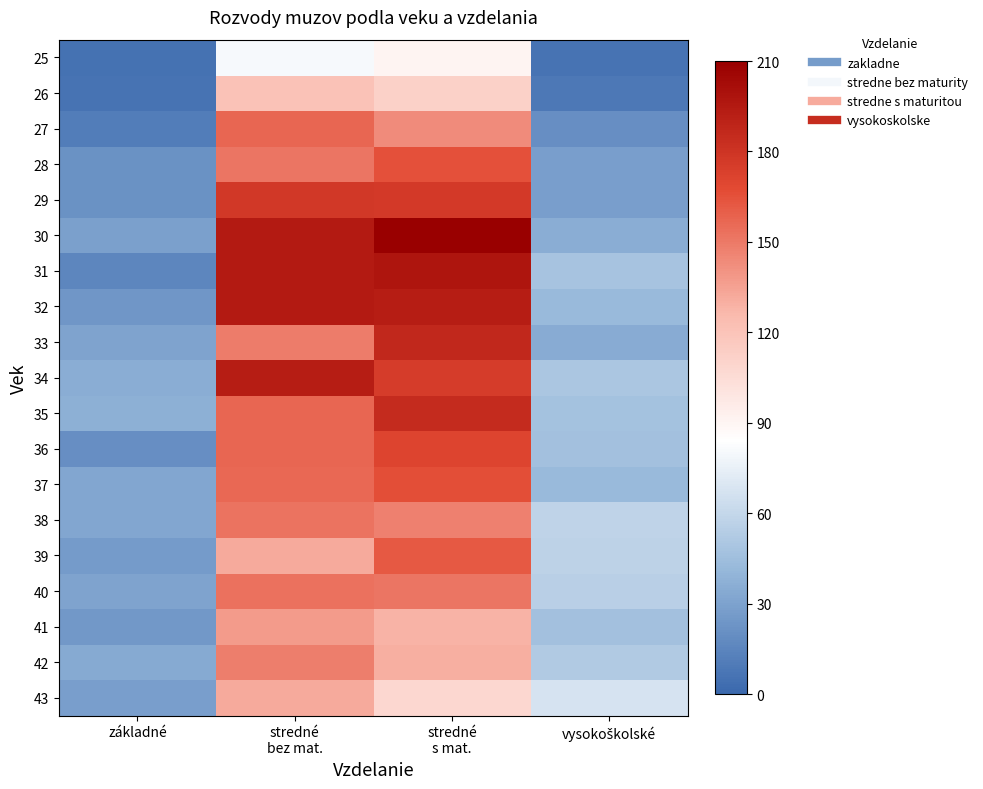

Which has a higher value, stredné
s mat. or vysokoškolské?

stredné
s mat.